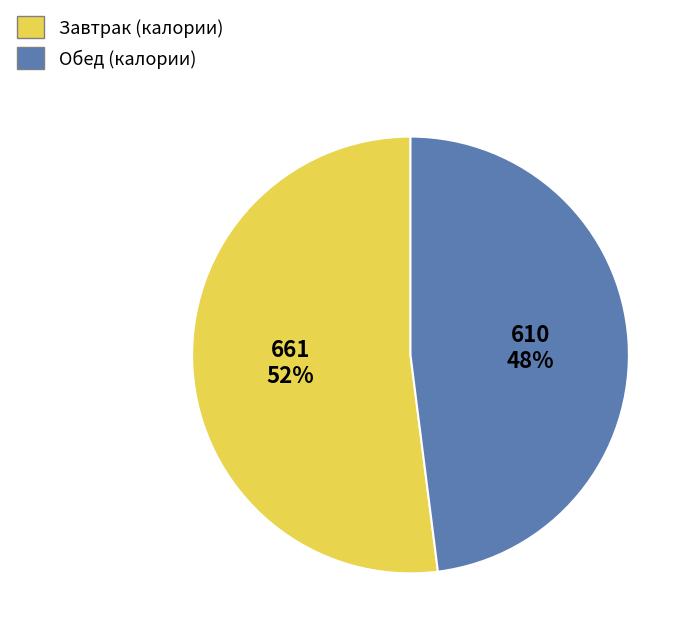

Is there any slice that represents more than half of the pie?

Yes